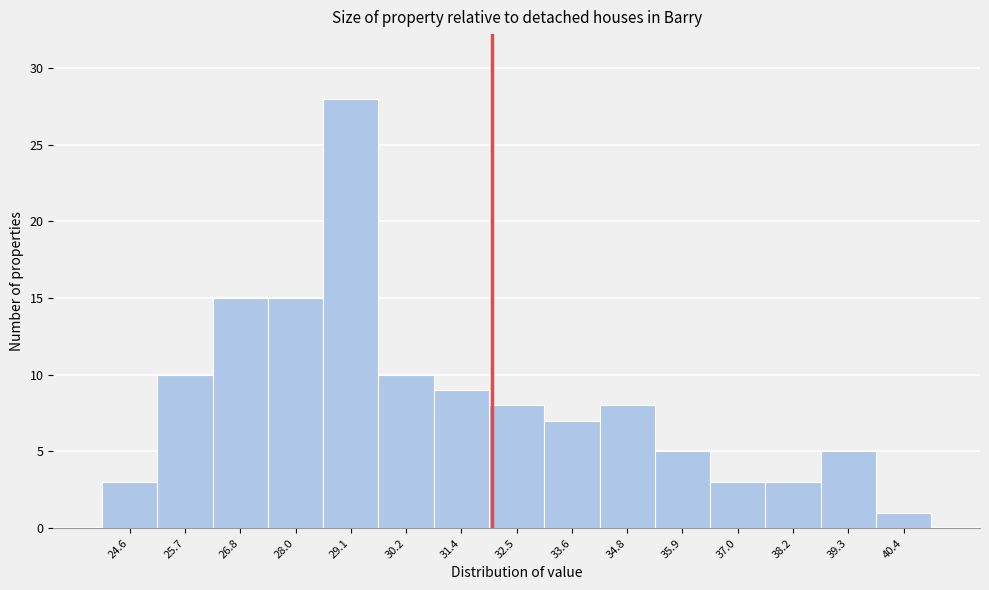

Reading left to right, transcribe this chart: for each bar, give the range it covers on the x-axis and its height. Neither the bar edges nor the heights are printed on the chart, so give them approximately, as read against the axes.

24.0 to 25.2: 3
25.2 to 26.2: 10
26.2 to 27.4: 15
27.4 to 28.6: 15
28.6 to 29.6: 28
29.6 to 30.8: 10
30.8 to 32.0: 9
32.0 to 33.0: 8
33.0 to 34.2: 7
34.2 to 35.4: 8
35.4 to 36.4: 5
36.4 to 37.6: 3
37.6 to 38.8: 3
38.8 to 39.8: 5
39.8 to 41.0: 1